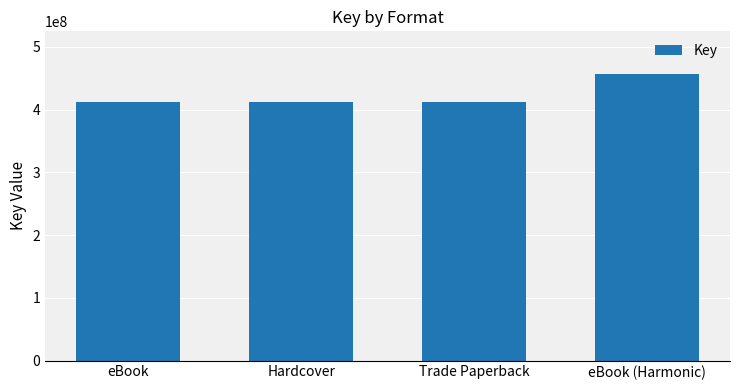

How many bars are there in total?

4